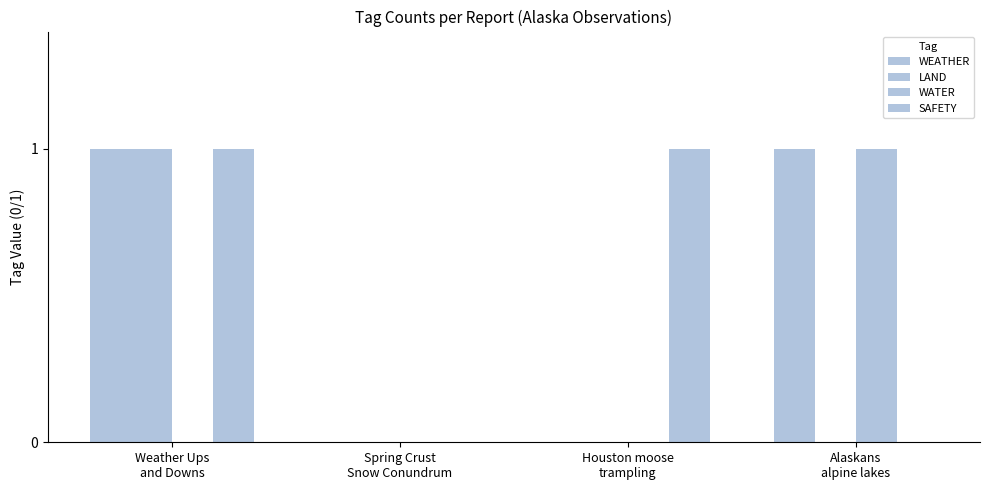

What is the sum of all WATER values?

1